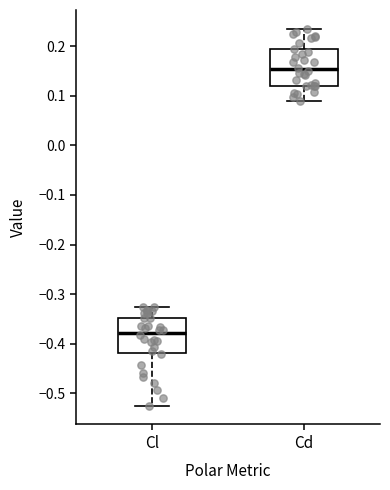

Reading left to right, transcribe this box plot: for each box, give where its median line is, the range the box spans, and where its two whiskers end, as read against the y-axis. The values are not printed on the chart, so give them approximately, as read against the axis.

Cl: median -0.38, box -0.42 to -0.35, whiskers -0.52 to -0.32
Cd: median 0.15, box 0.12 to 0.19, whiskers 0.09 to 0.23